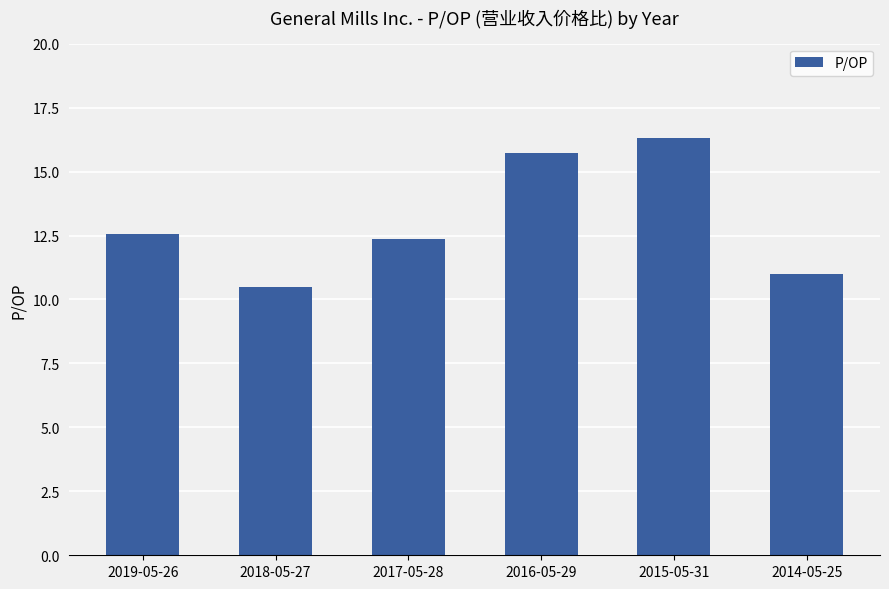

Reading left to right, list all the values displayed in this chart.

12.6	10.5	12.4	15.7	16.3	11.0